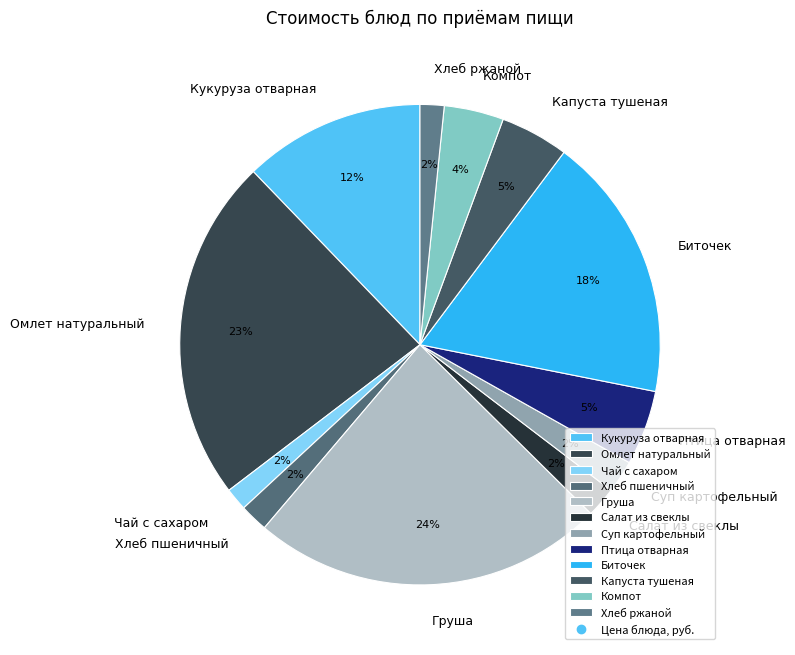

Does Салат из свеклы represent more than half of the total?

No